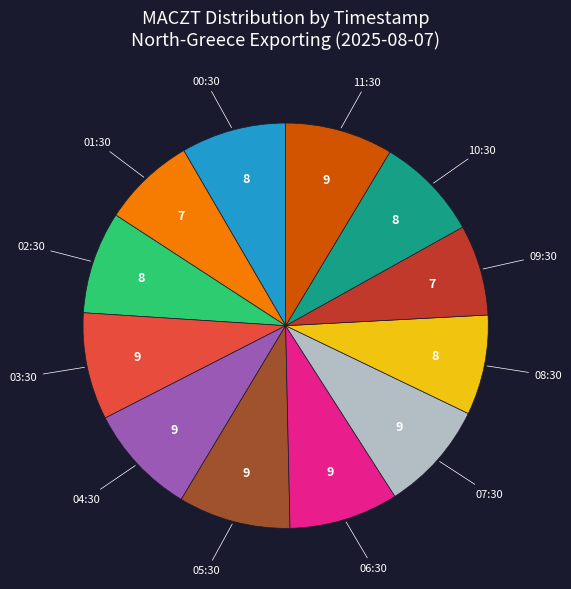

Is there any slice that represents more than half of the pie?

No